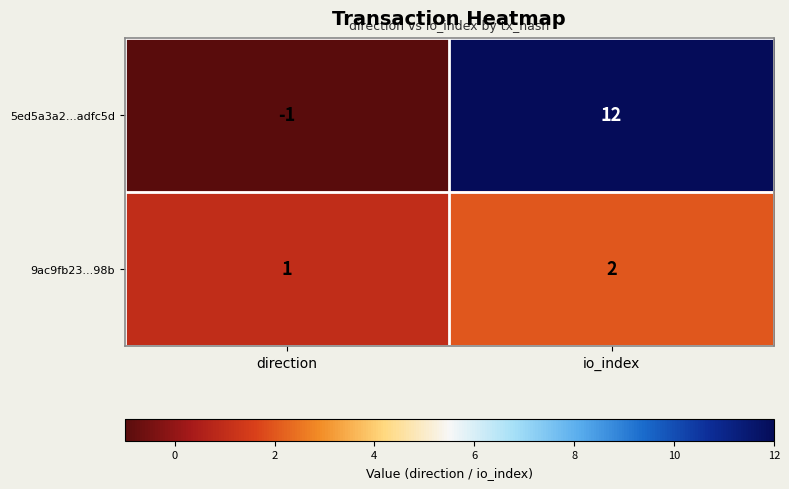

The value of 9ac9fb23...98b at direction is 1. True or false?

True